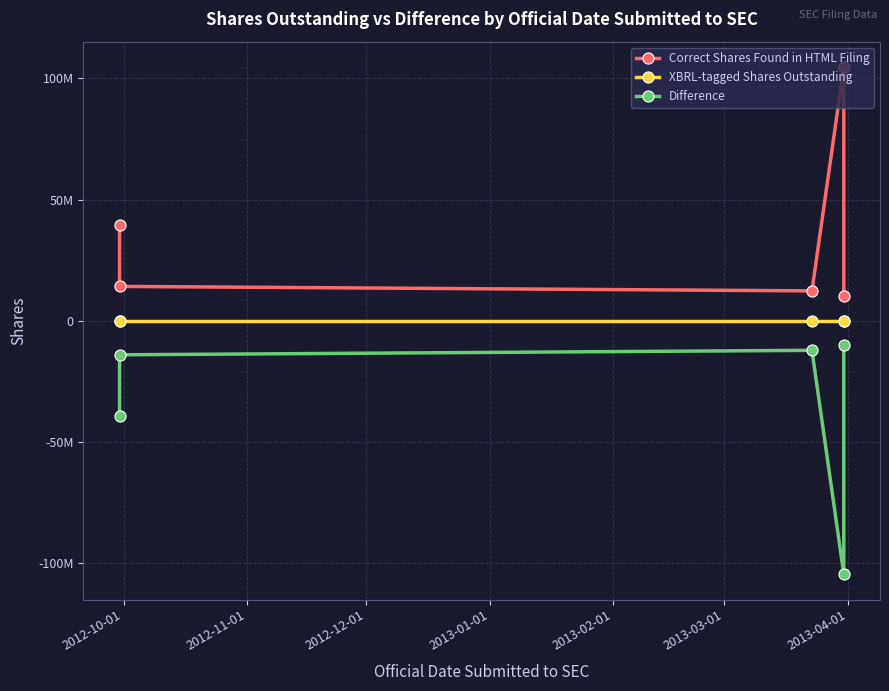

What is the difference between the maximum and second lowest values in the Correct Shares Found in HTML Filing series?

92456914